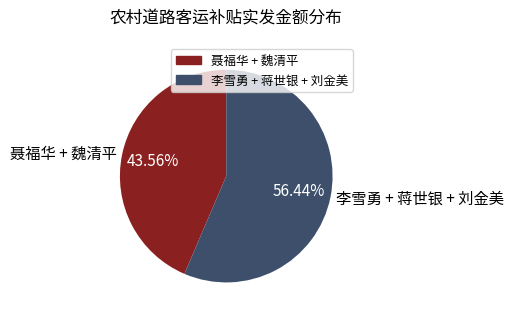

Does any single category account for the majority?

Yes